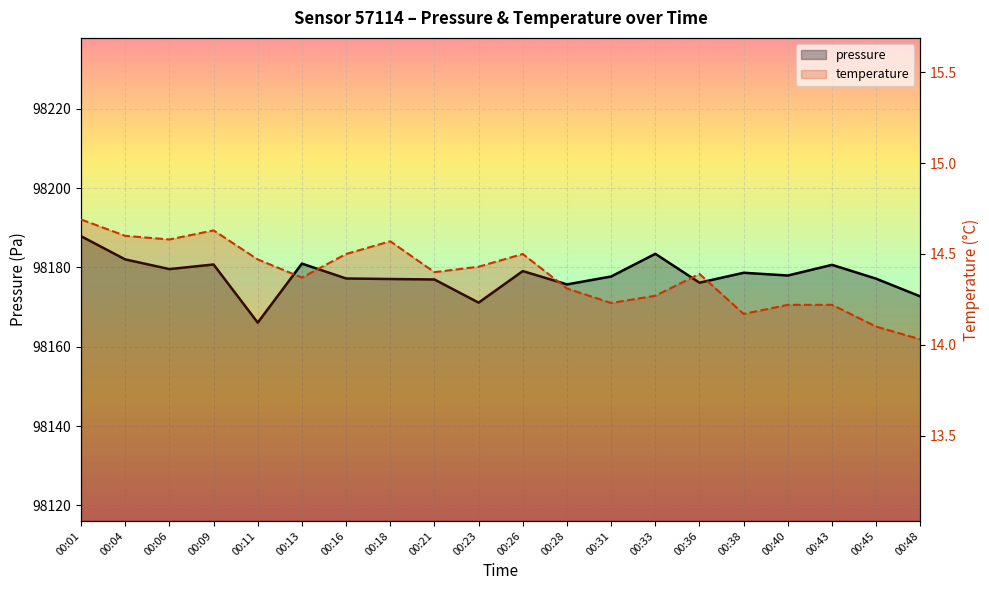

What is the minimum value for temperature?

14.0